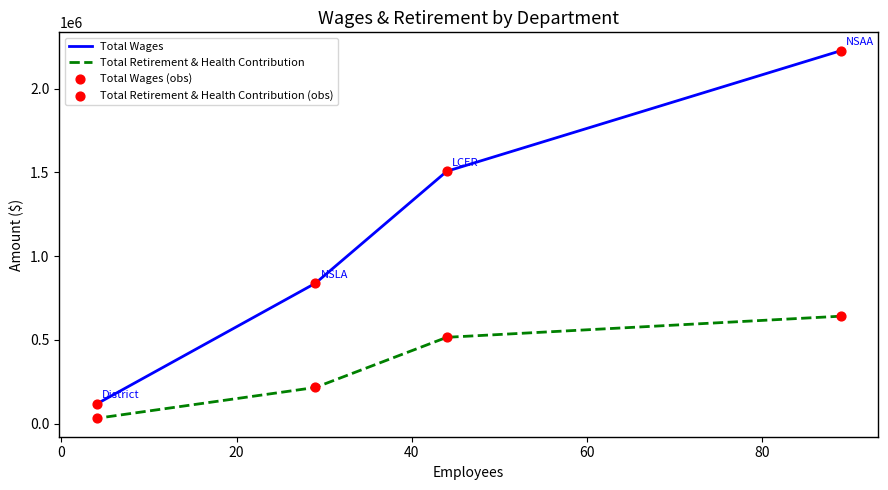

Which series has the widest spread of Y values?

Total Wages